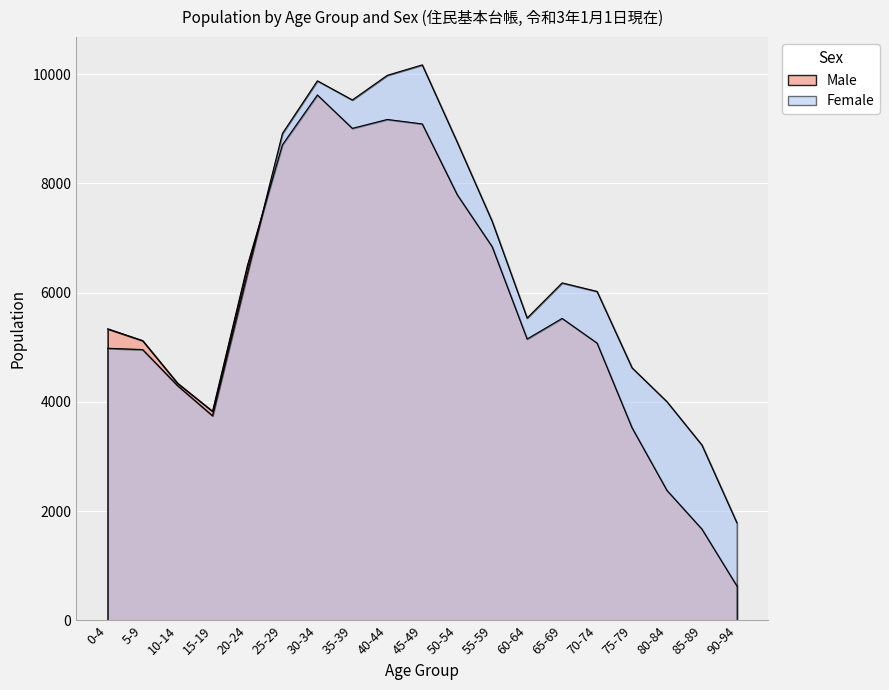

True or false: Female has a value of 12456 at 25-29.

False